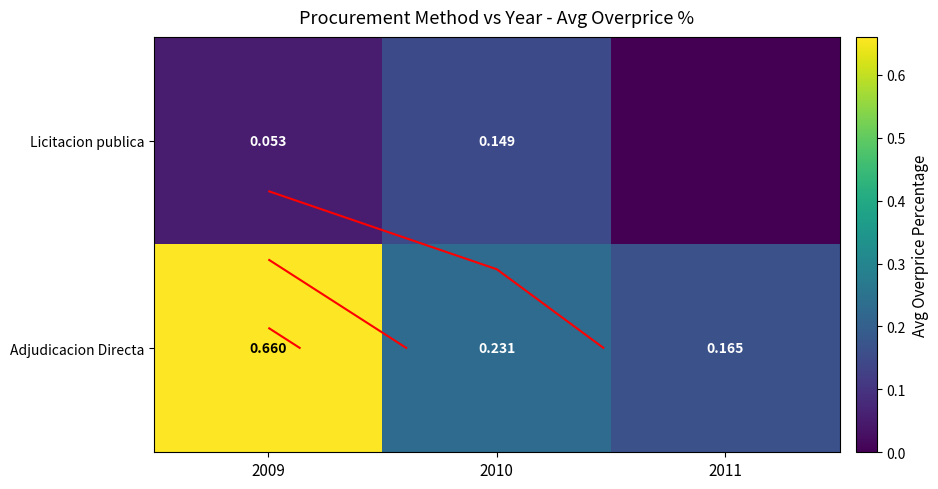

The Licitacion publica series shows 0.3 at 2010. True or false?

False